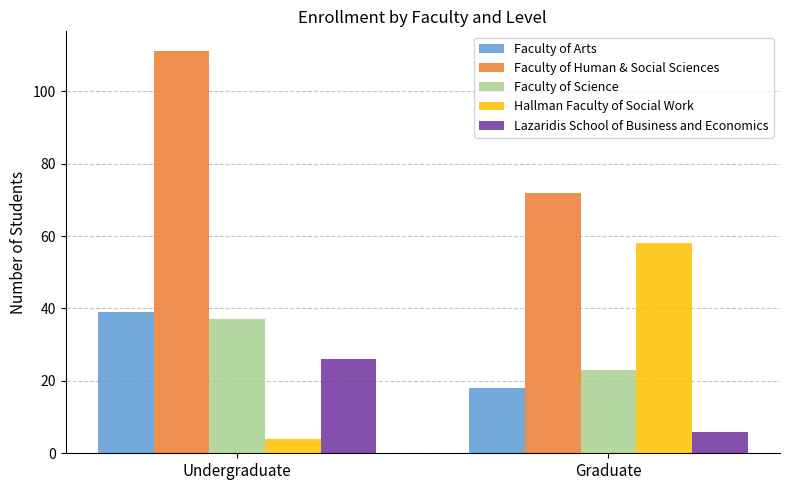

Which category has the highest value across all series?

Undergraduate